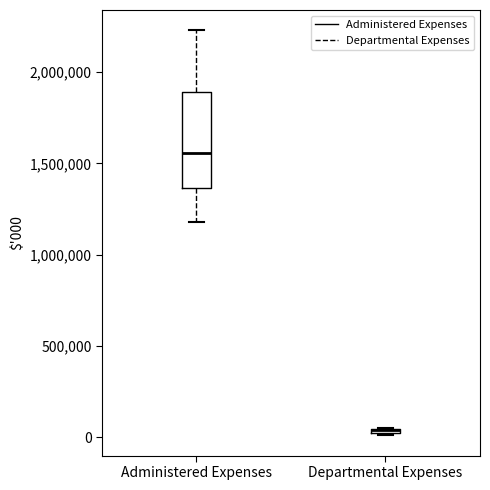

Where is the lower edge of the box for Administered Expenses on the y-axis? The values are not printed on the chart, so give them approximately, as read against the axis.

1350000